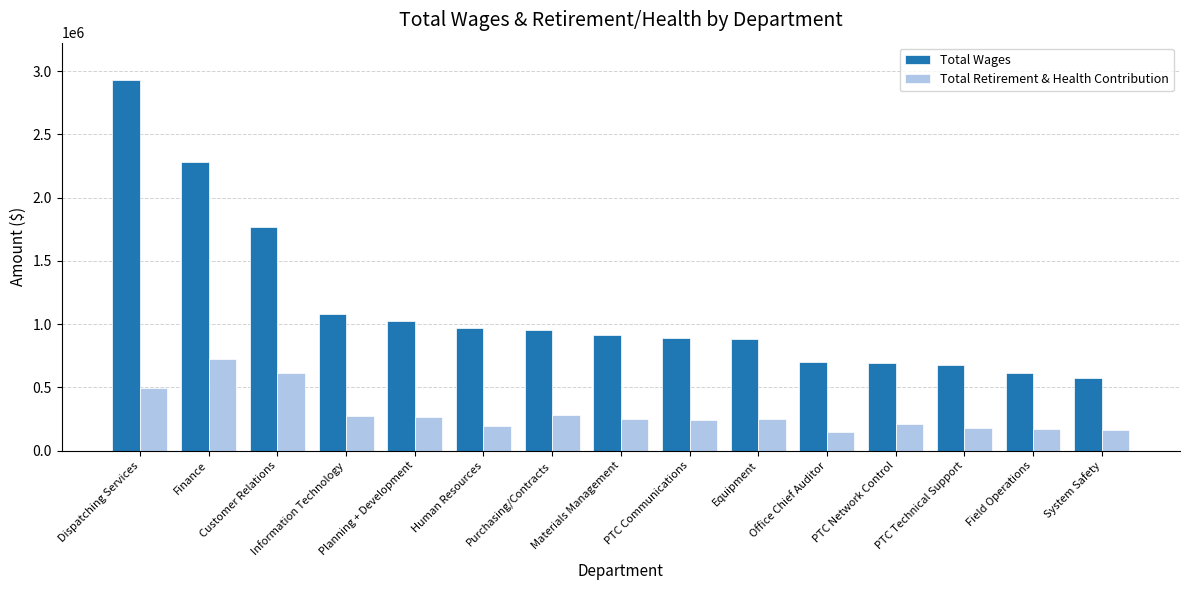

How many groups of bars are there?

15